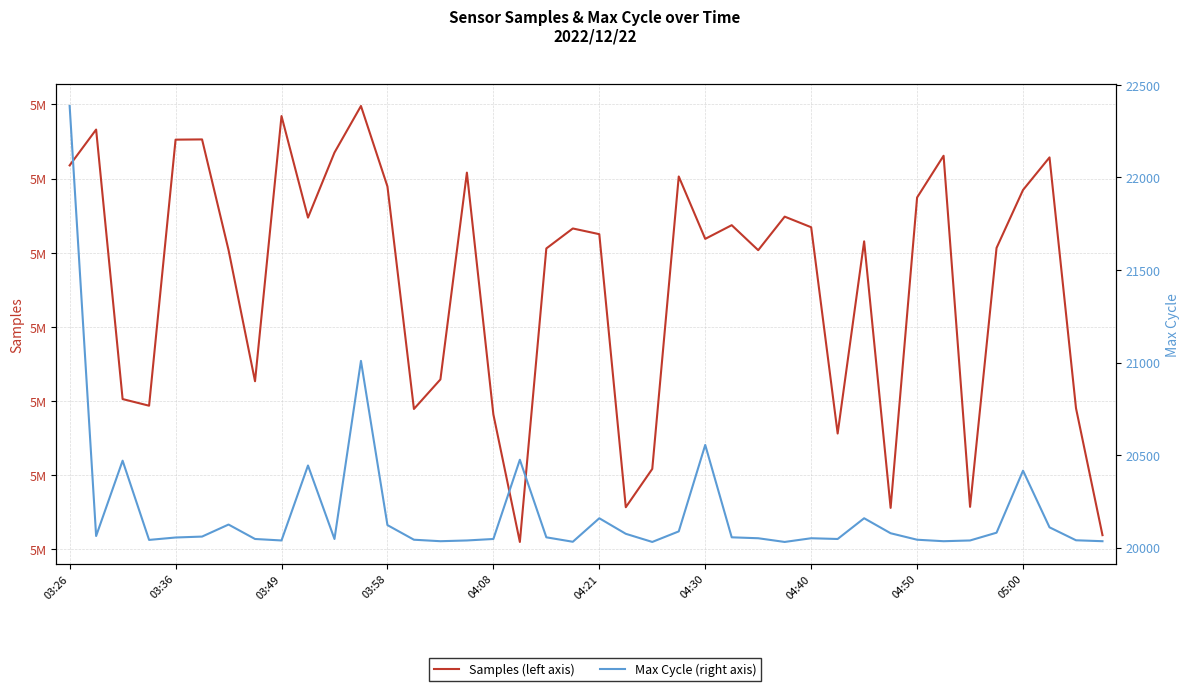

True or false: Samples (left axis) and Max Cycle (right axis) cross at least once.

False